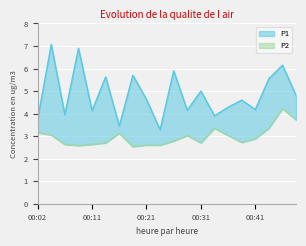

True or false: P2 and P1 cross at least once.

False